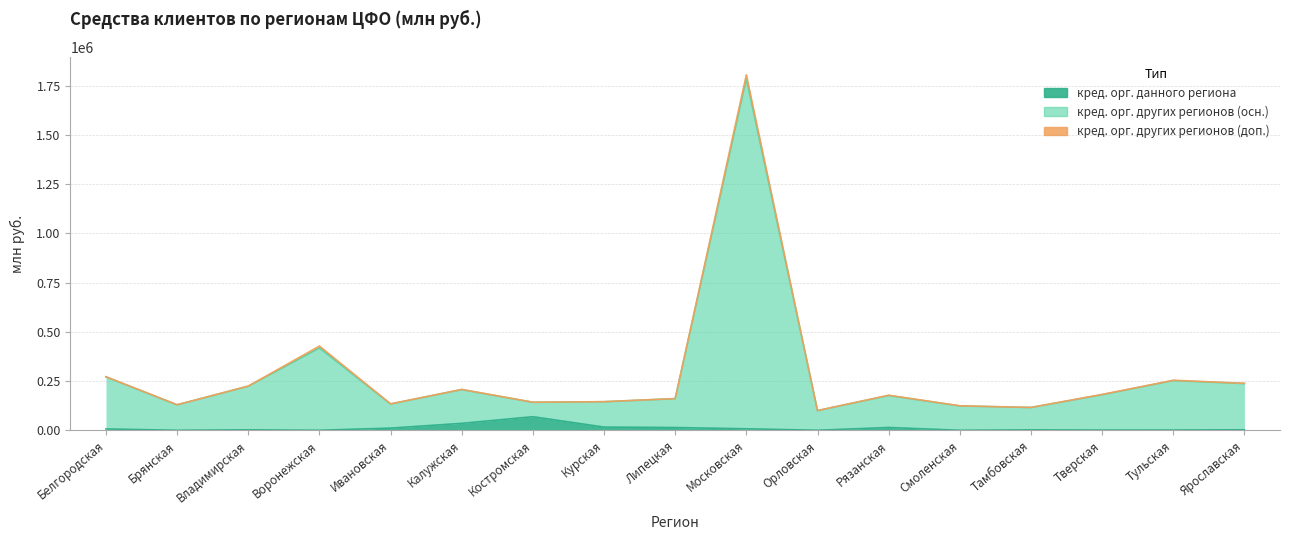

At which label does кред. орг. данного региона first exceed 2280?

Белгородская